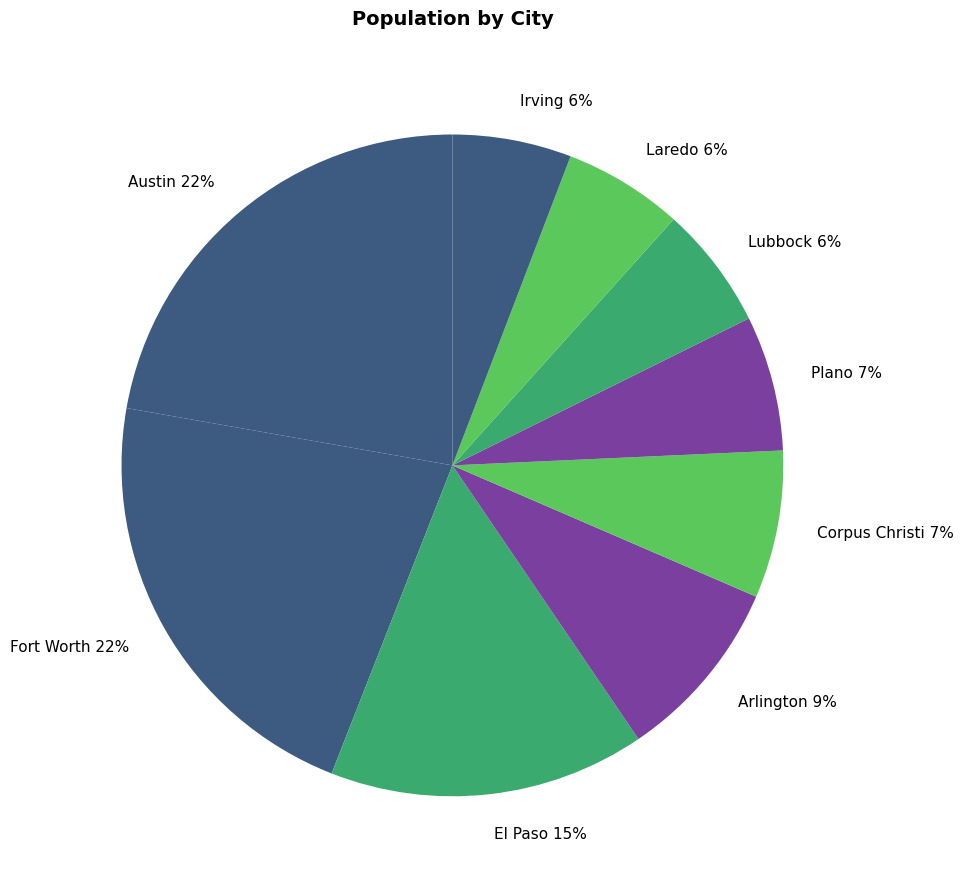

Is the sum of Arlington 9% and Fort Worth 22% greater than half?

No